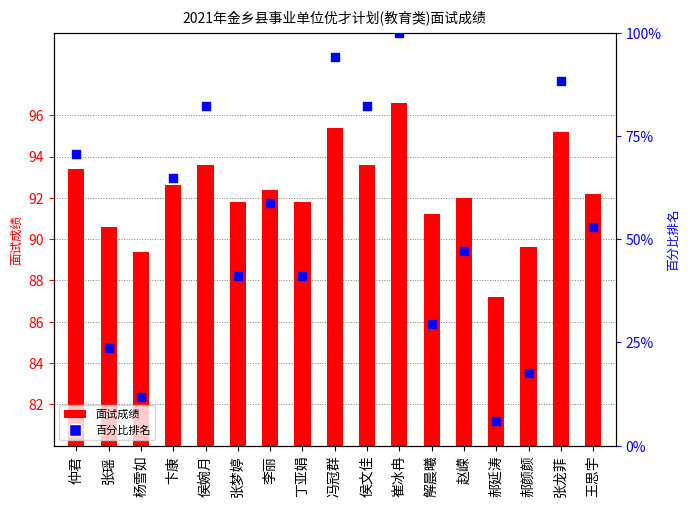

Which series contains the highest Y value?

百分比排名